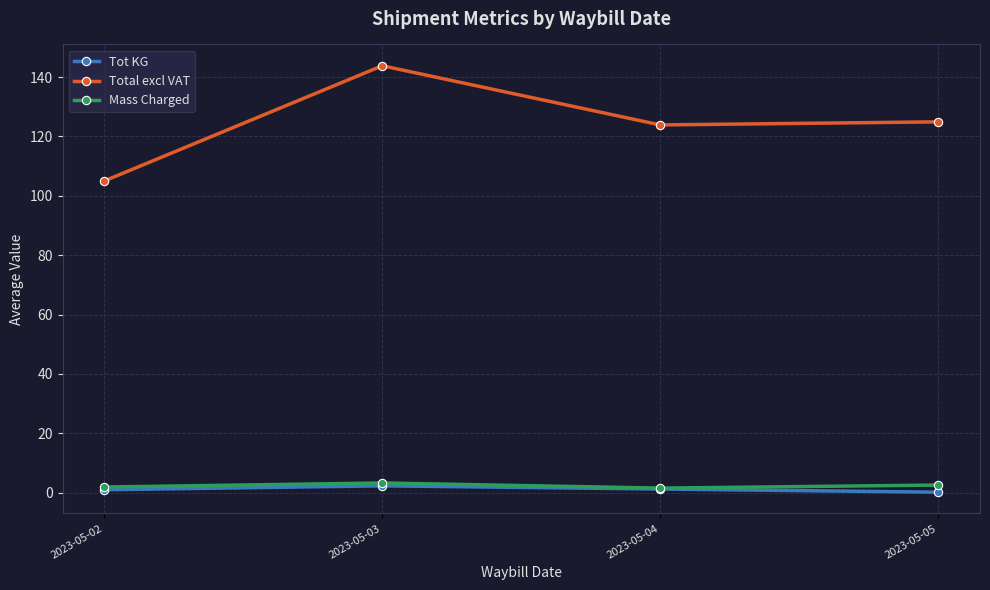

What is the sum of all Tot KG values?

4.8